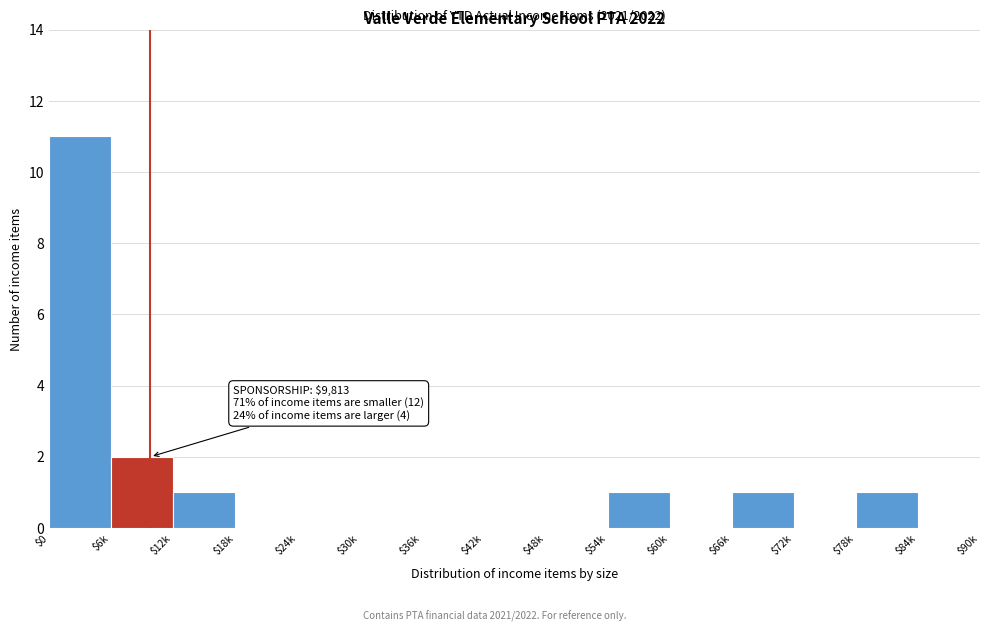

What is the sum of all values?

17